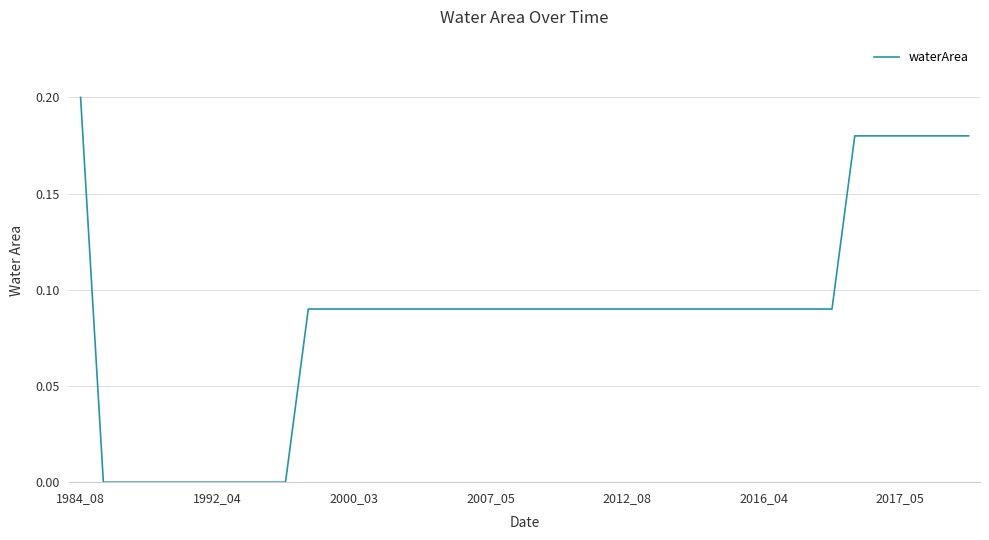

Is it true that the value at 2000_03 is 0.0?

False